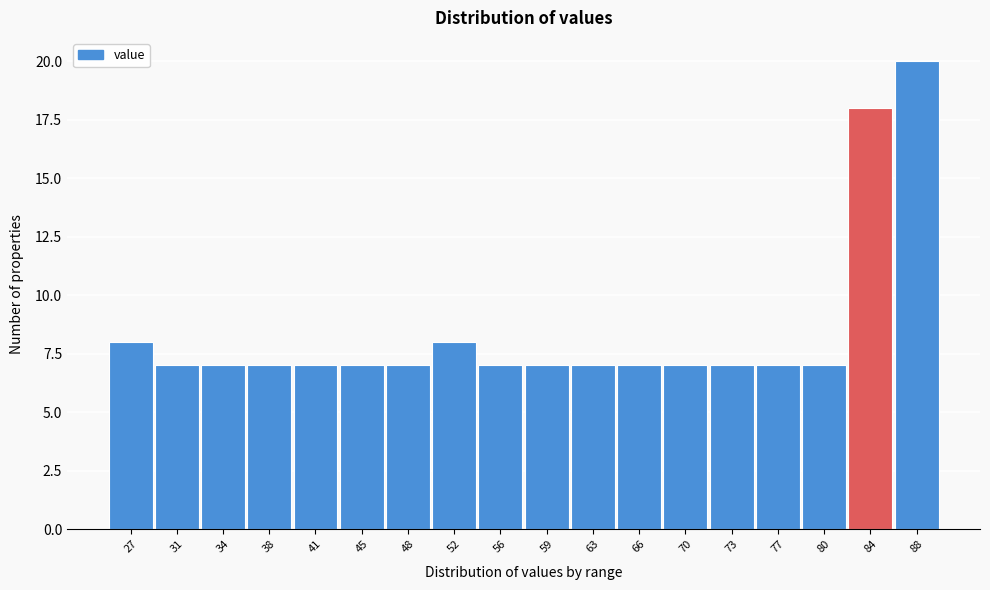

Reading left to right, what are all the values shown in this chart?

8	7	7	7	7	7	7	8	7	7	7	7	7	7	7	7	18	20